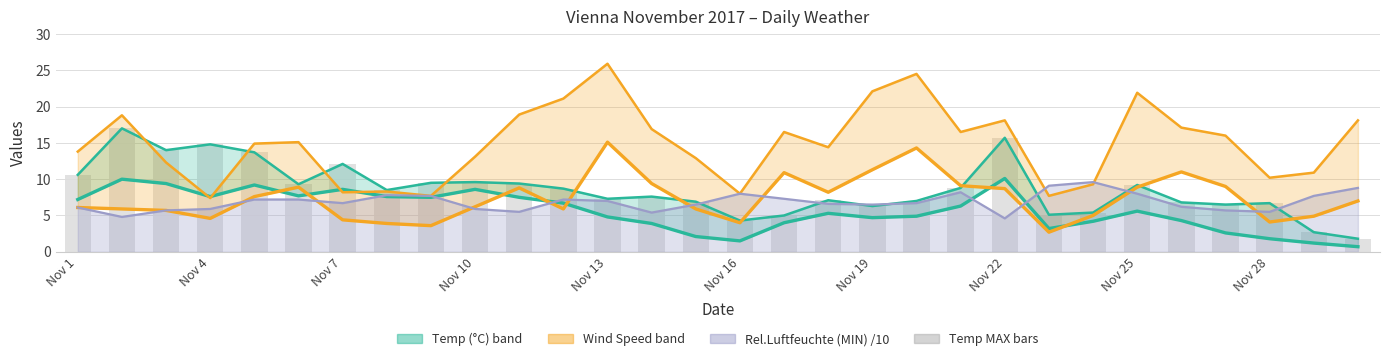

Reading left to right, extract all data points from this chart.

Temp Vienna (AVG °C): 7.2	10.0	9.4	7.6	9.2	7.7	8.6	7.6	7.5	8.6	7.5	6.7	4.8	3.9	2.1	1.5	4.0	5.3	4.7	4.9	6.3	10.1	3.2	4.2	5.6	4.3	2.6	1.8	1.2	0.7
Wind Speed (AVG km/h): 6.1	5.9	5.7	4.6	7.6	8.9	4.4	3.9	3.6	6.2	8.8	5.9	15.1	9.4	5.9	4.0	10.9	8.2	11.3	14.3	9.1	8.7	2.7	5.0	8.9	11.0	9.0	4.1	4.9	7.0
Temp MAX bars: 10.6	17.0	14.0	14.8	13.7	9.3	12.1	8.5	9.5	9.6	9.4	8.7	7.3	7.6	6.9	4.3	5.0	7.1	6.3	7.0	8.8	15.7	5.1	5.4	9.2	6.8	6.5	6.7	2.7	1.8